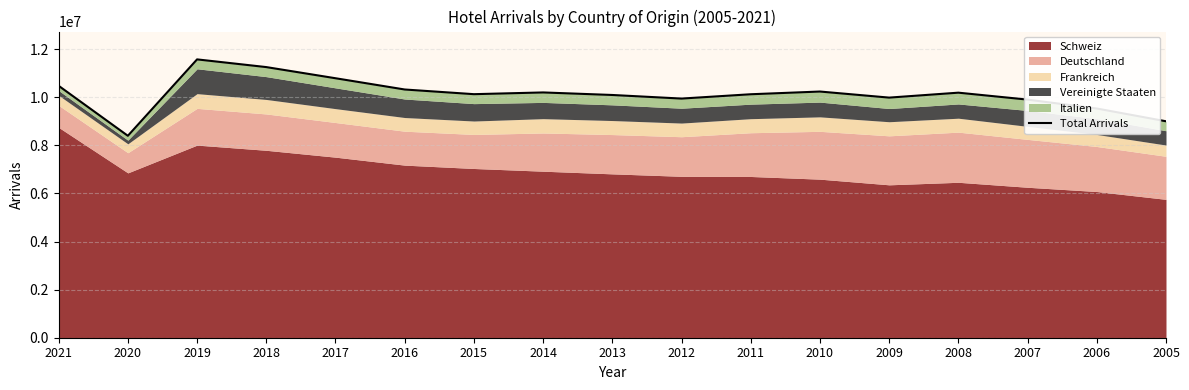

What is the value of the 10th point from the left?

9946487